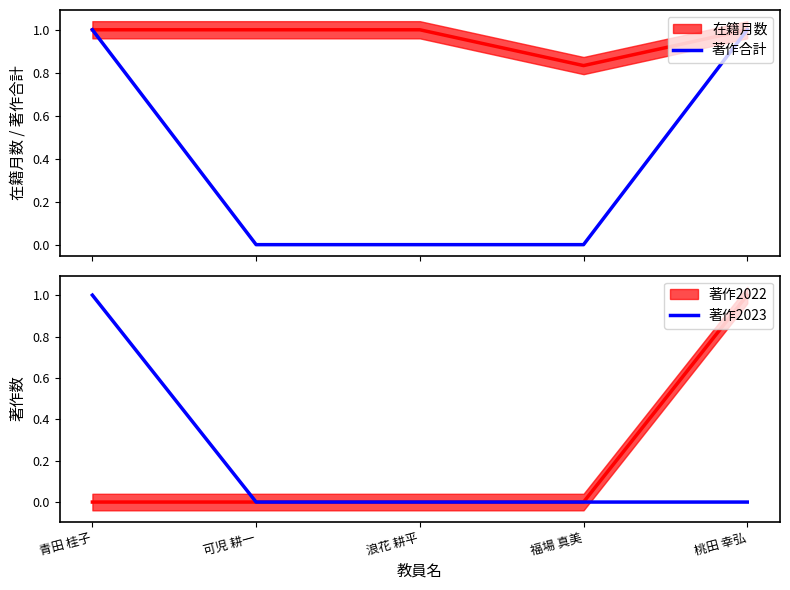

At which category is the sum across all series the highest?

青田 桂子